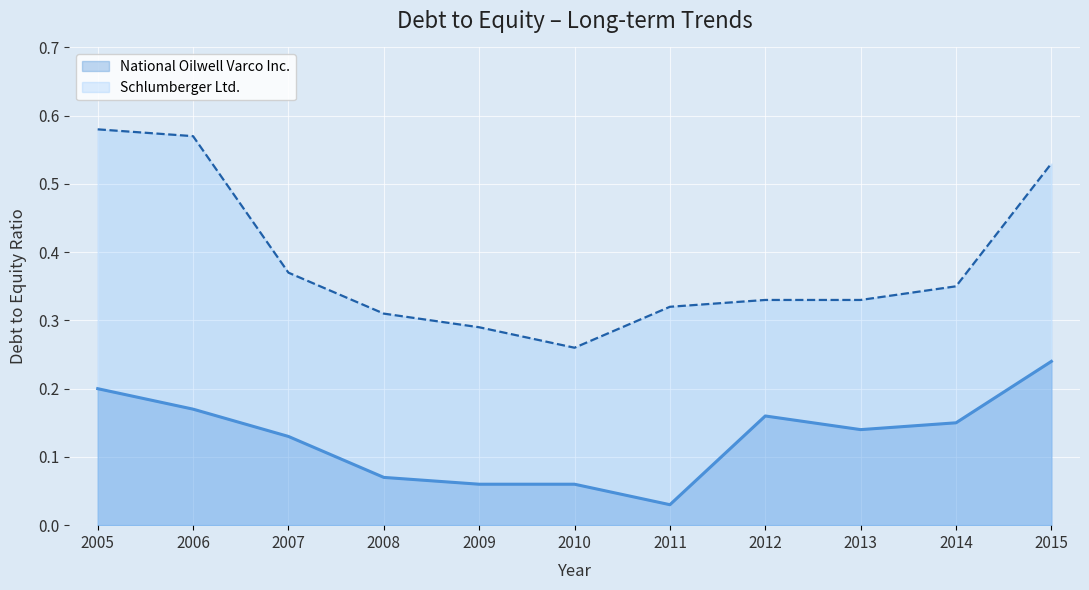

True or false: National Oilwell Varco Inc. has a value of 0.1 at 2010.

False